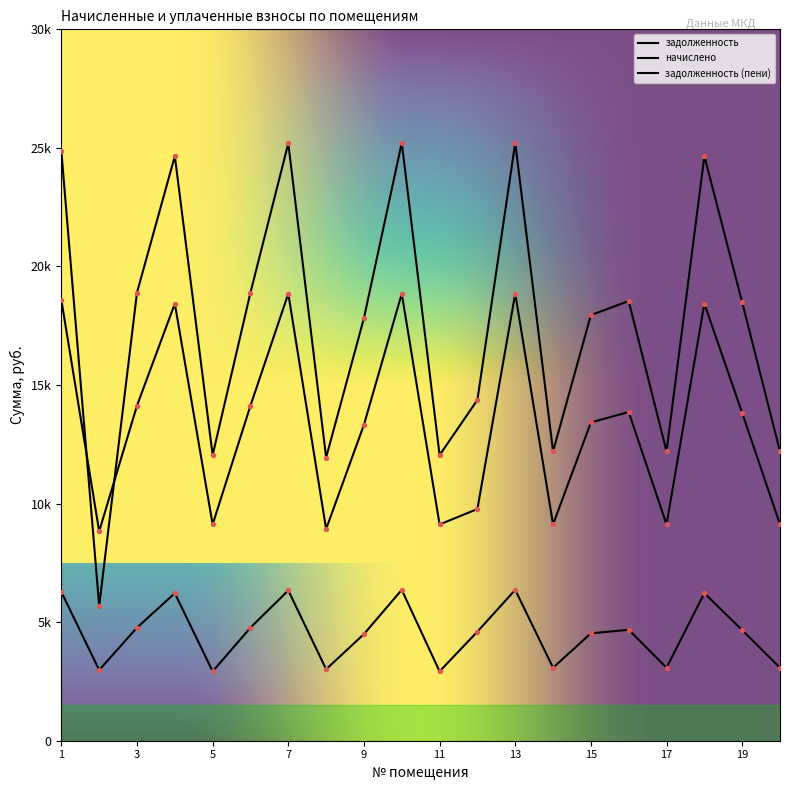

At how many categories does at least one series exceed 20484?

6